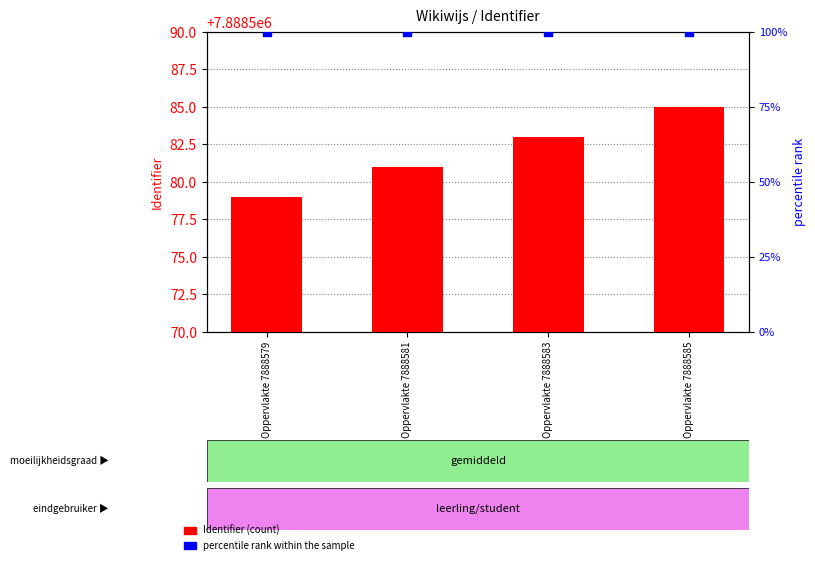

What is the total value across all series at Oppervlakte 7888583?

7888683